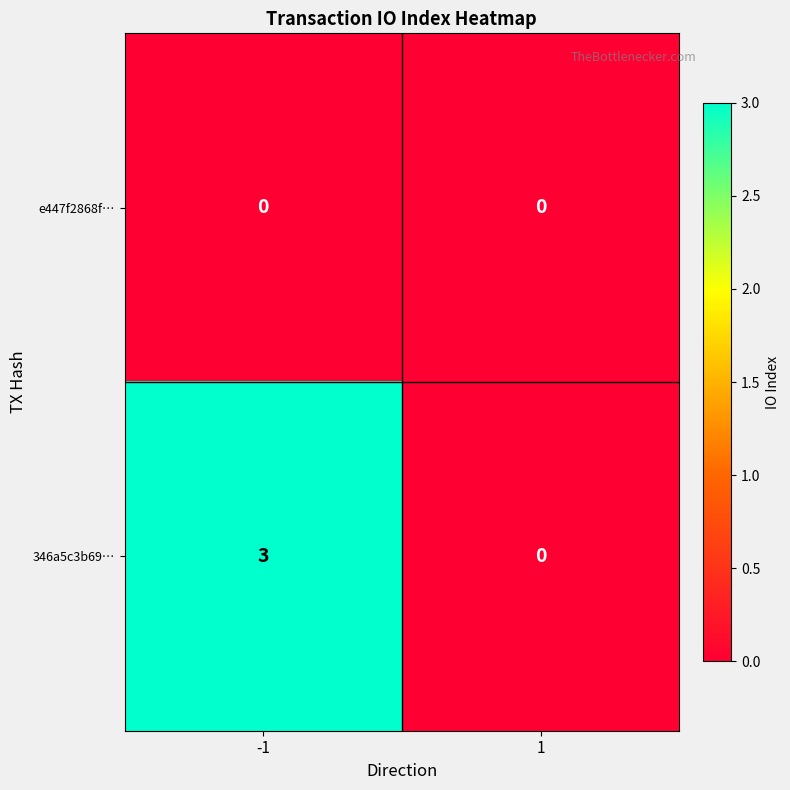

Reading right to left, transcribe all the data shown in this chart.

e447f2868f…: 0	0
346a5c3b69…: 0	3